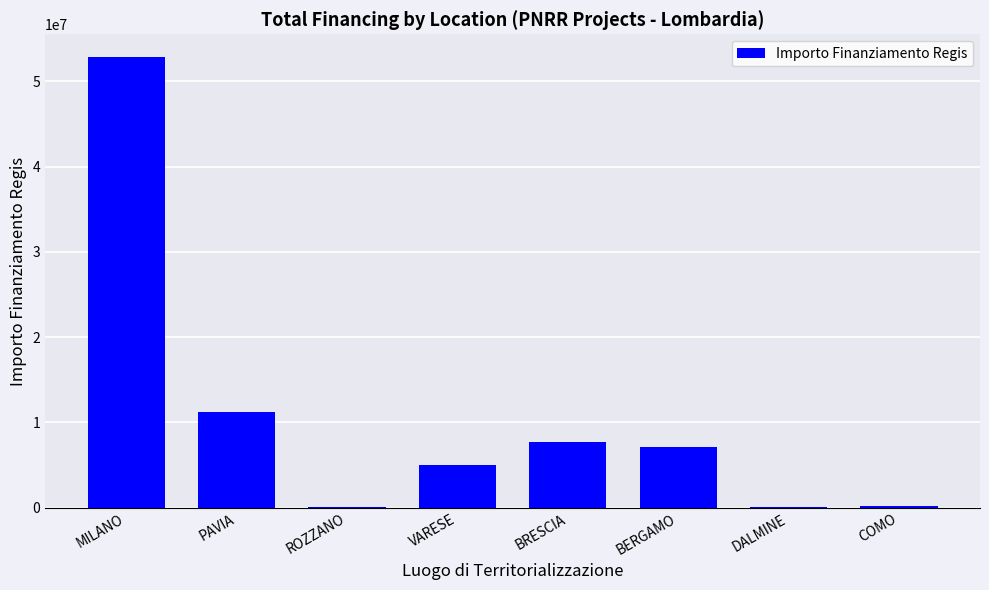

What is the change in value from PAVIA to BERGAMO?

-4121463.2